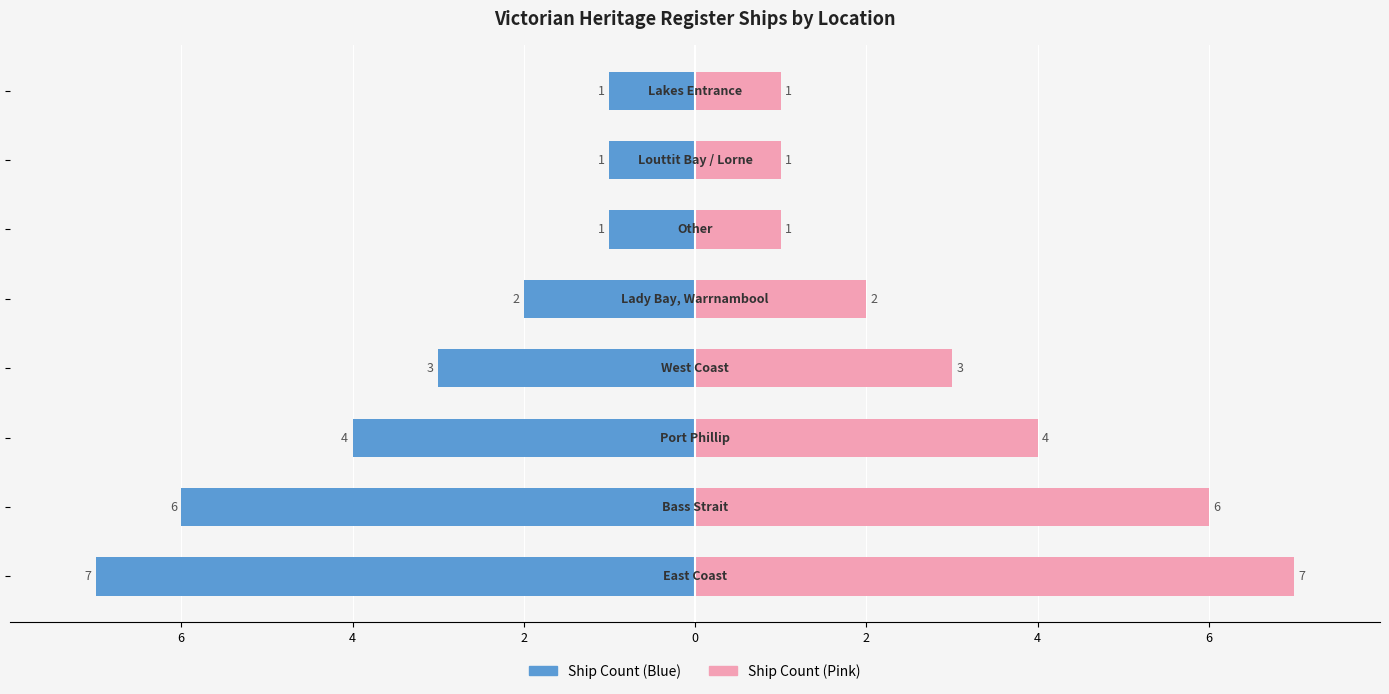

How many values in the Count (Right) series are below 3?

4